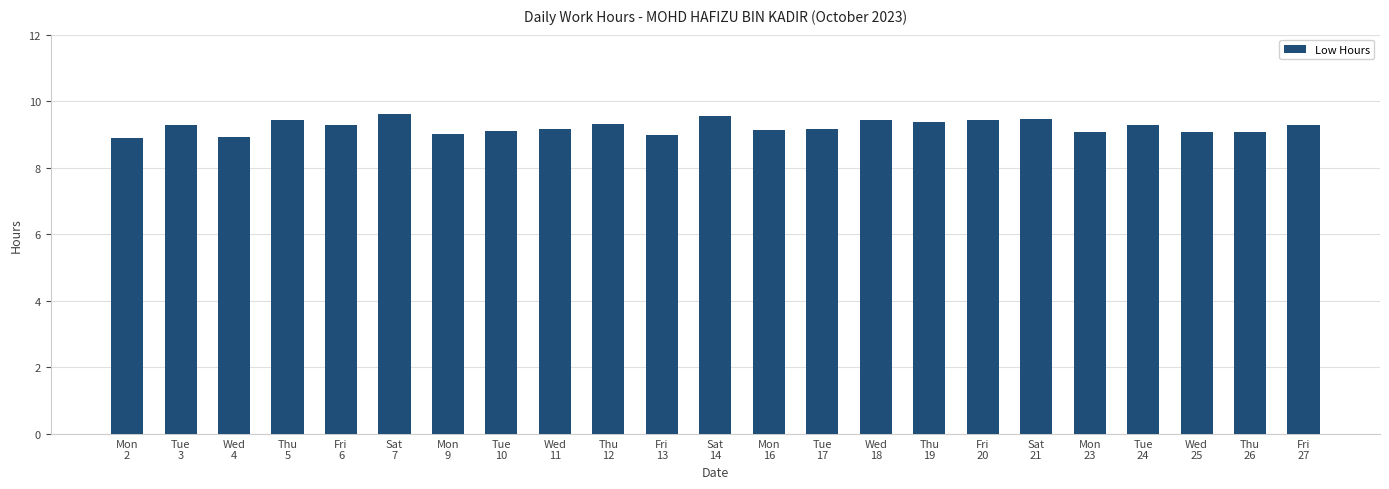

What is the label of the 23rd bar from the right?

Mon
2